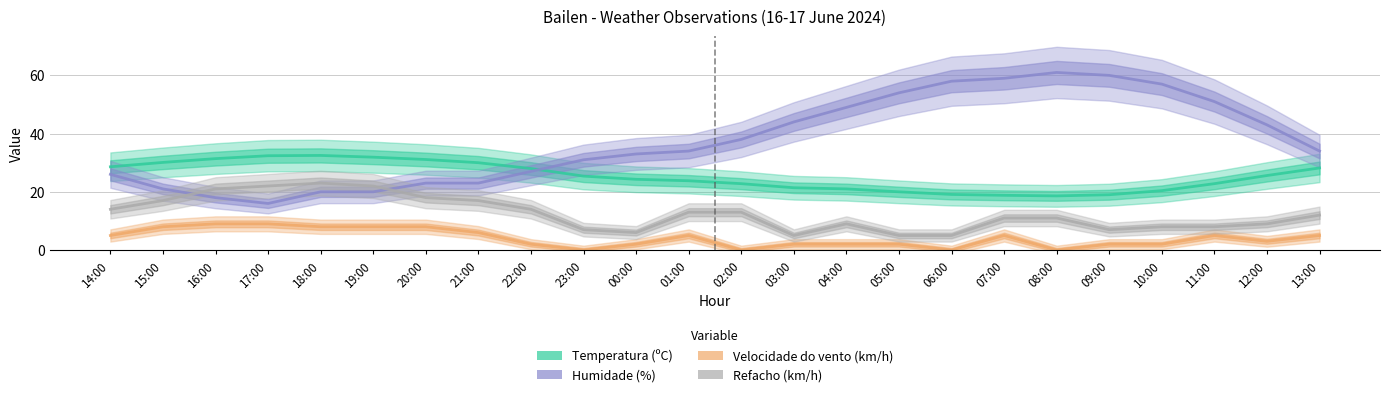

True or false: Refacho (km/h) and Velocidade do vento (km/h) intersect in this chart.

False